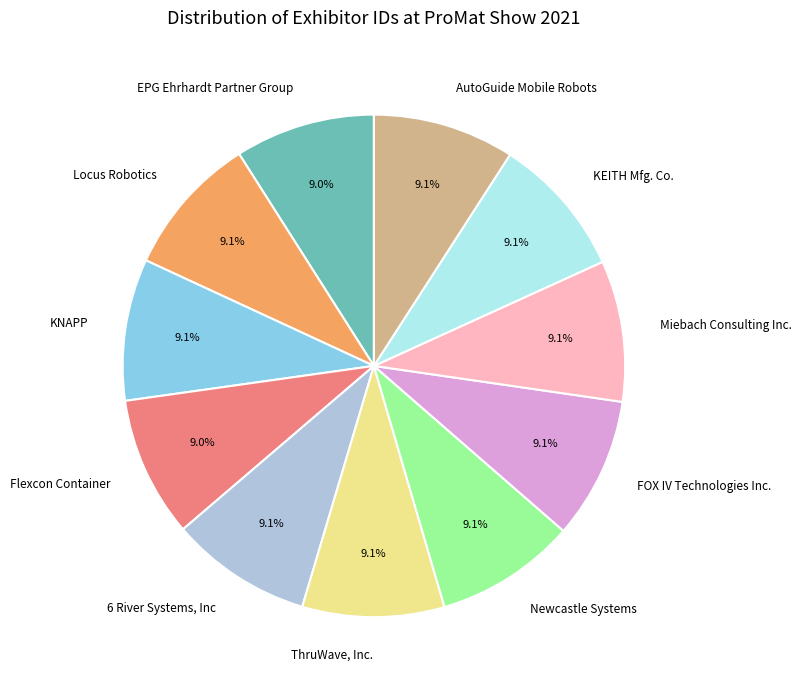

How much of the chart is everything except AutoGuide Mobile Robots?

90.9%